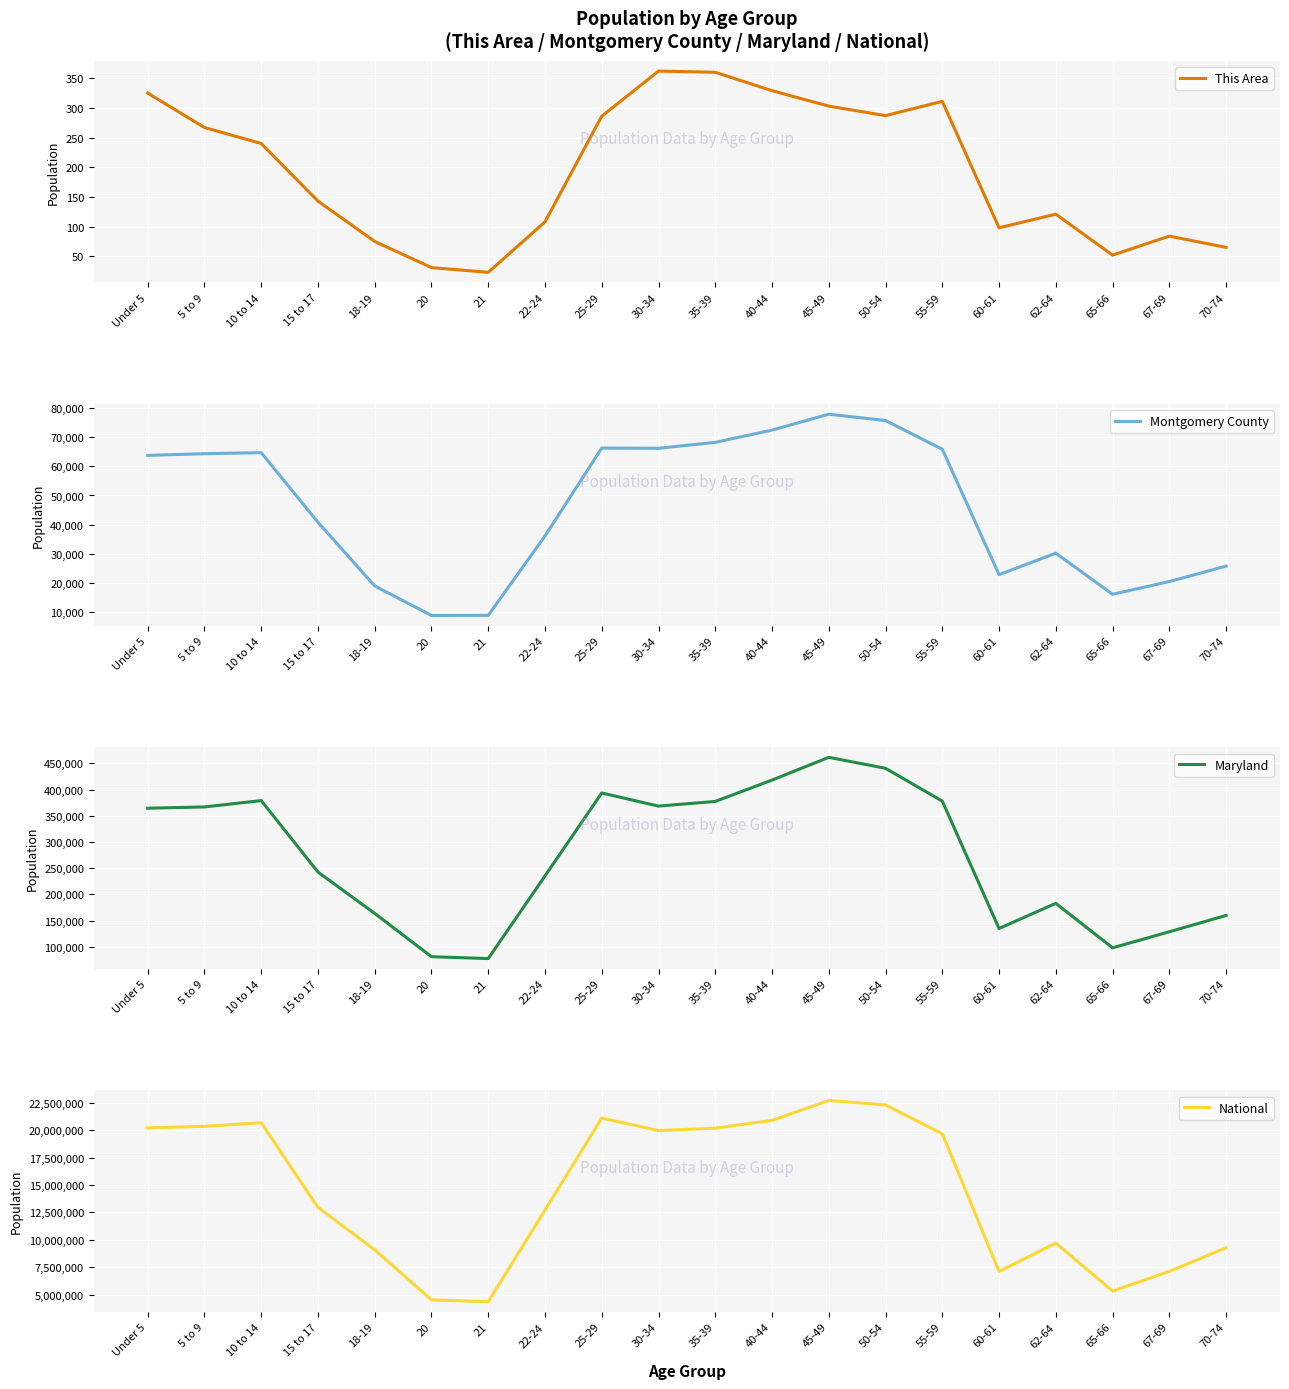

What is the average value of the National series?

14509549